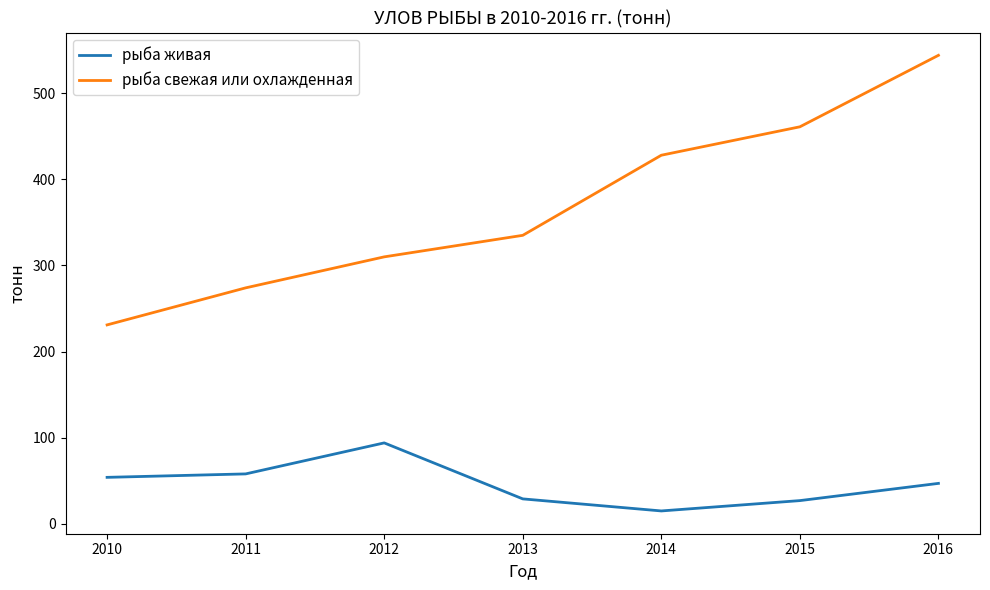

What is the difference between the рыба свежая или охлажденная values at 2014 and 2011?

154